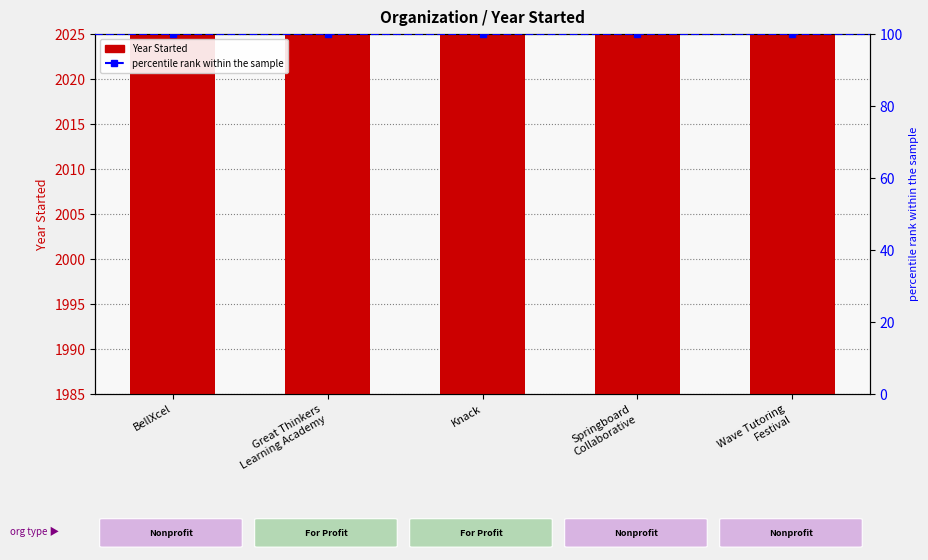

The value at Knack is 3416. True or false?

False